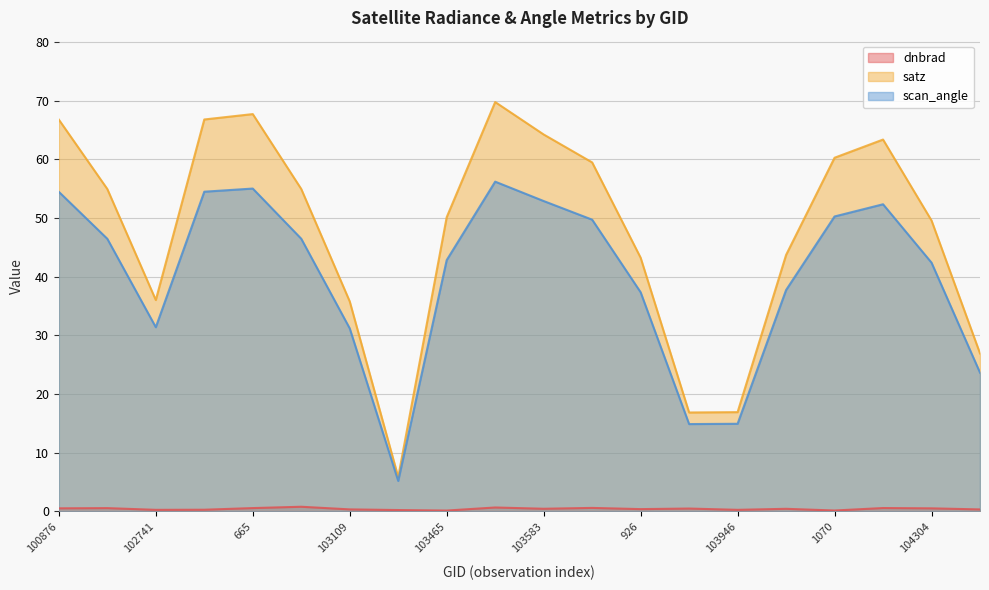

How many values in the scan_angle series are below 46?

10